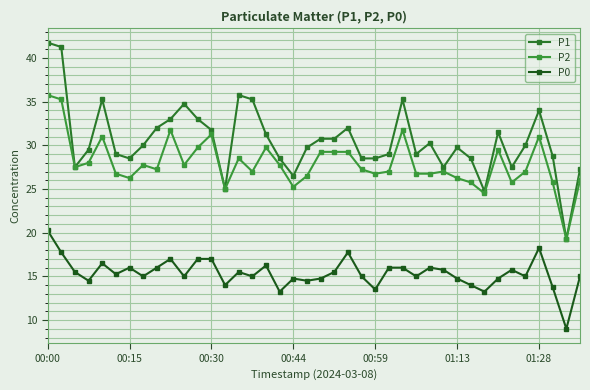

Is this an area chart (filled region under the line)?

No